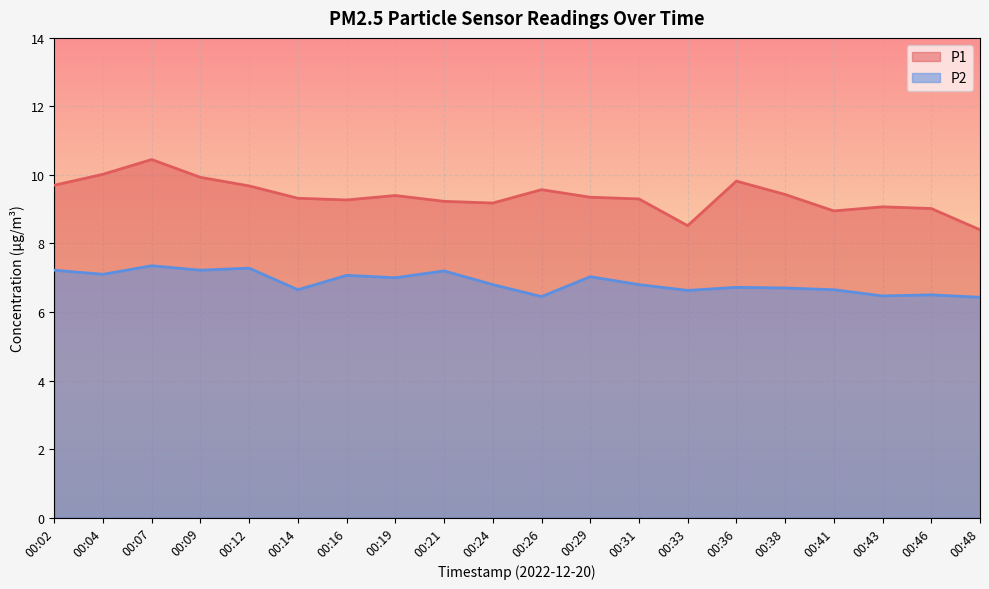

What is the minimum value for P2?

6.4